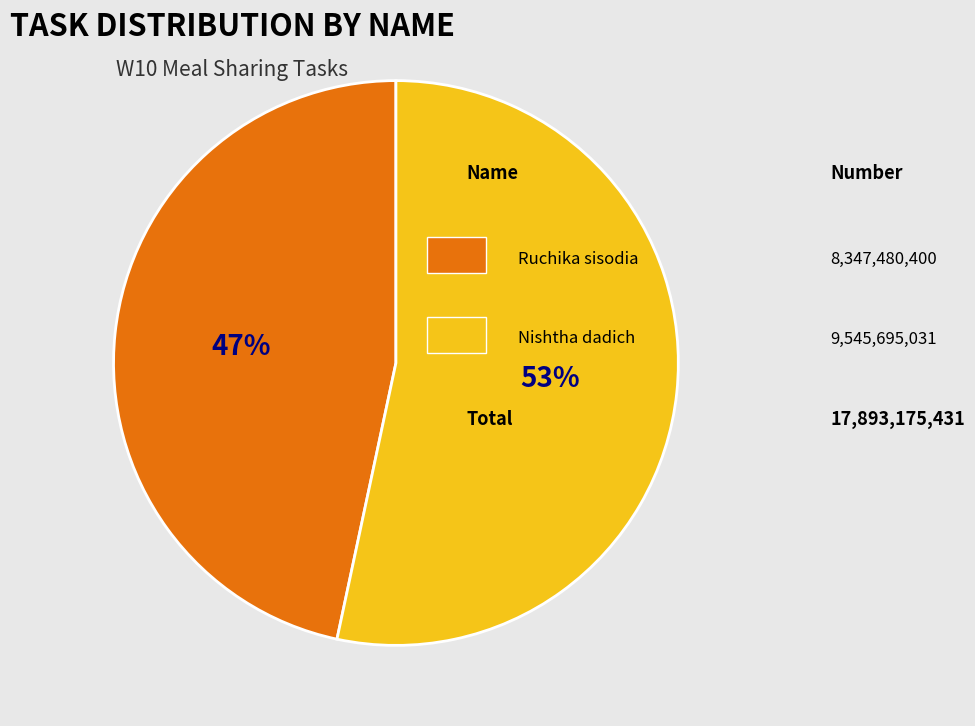

To the nearest percent, what is the average slice percentage?

50%